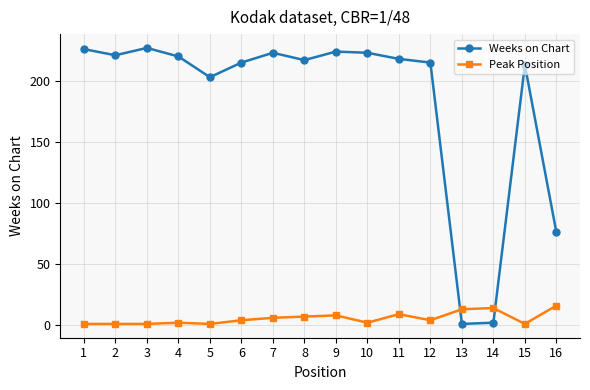

Count the number of categories in the chart.

16